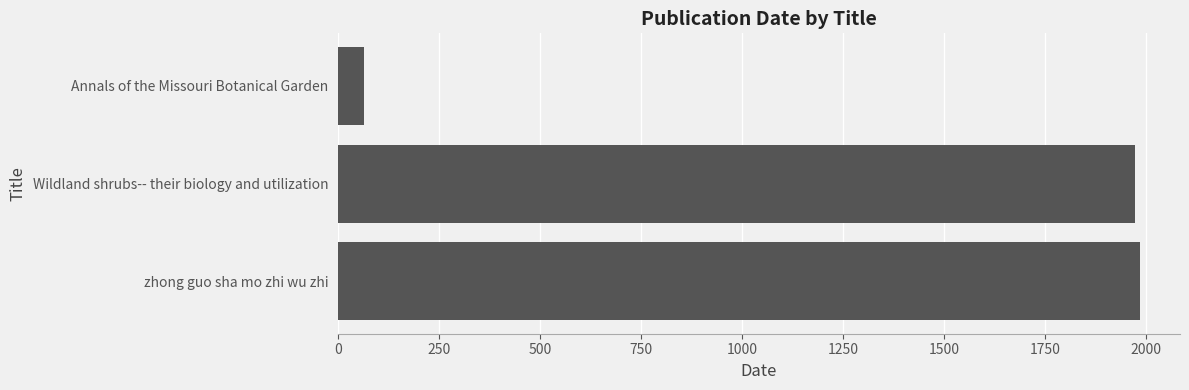

Approximately how many times larger is the value at zhong guo sha mo zhi wu zhi compared to Wildland shrubs-- their biology and utilization?

1.0